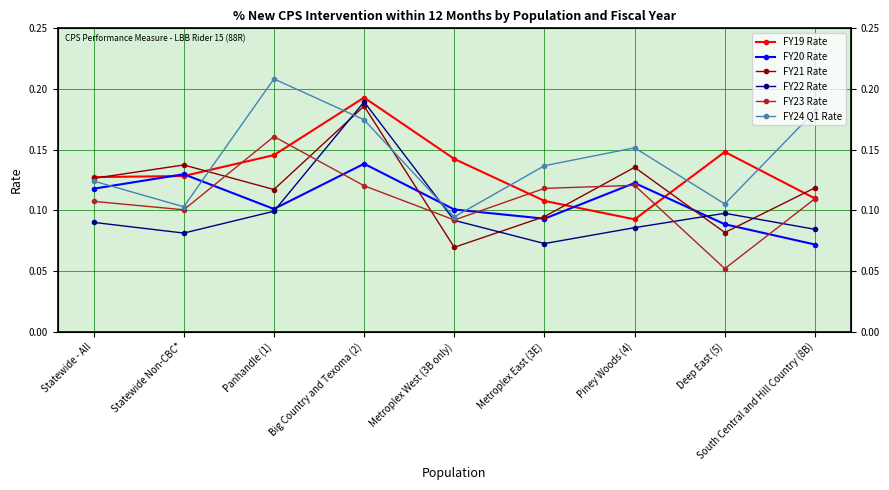

What is the smallest value displayed?

0.1